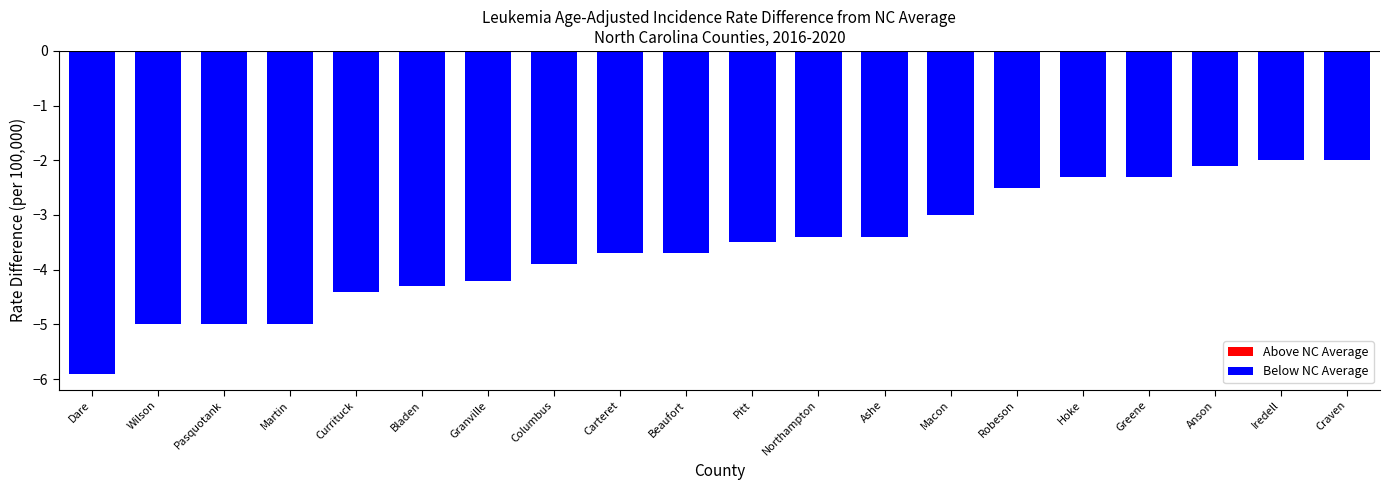

Count the number of data series in this chart.

1